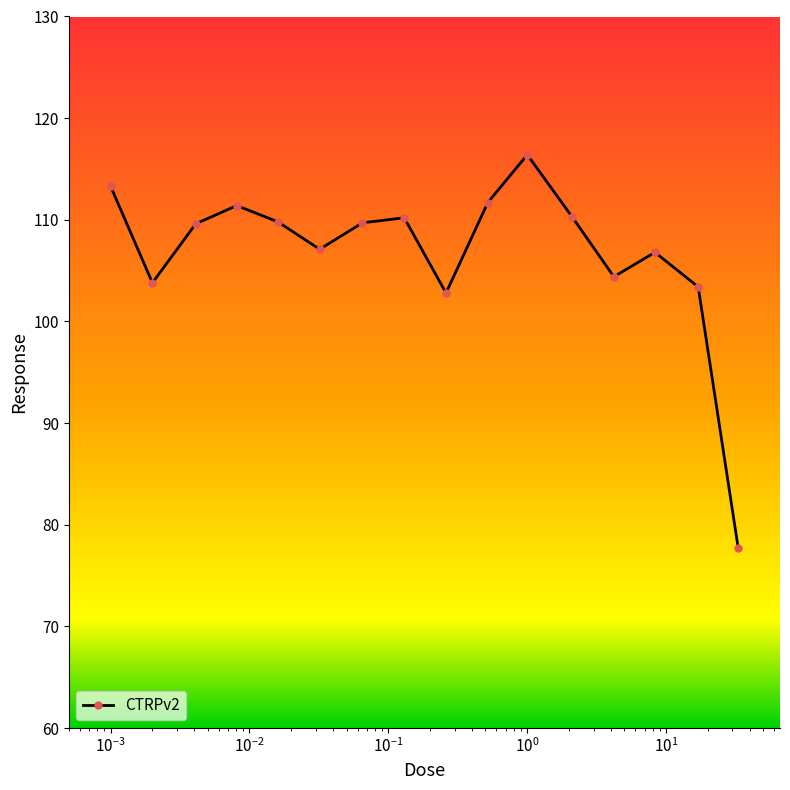

What is the smallest value displayed?

77.7